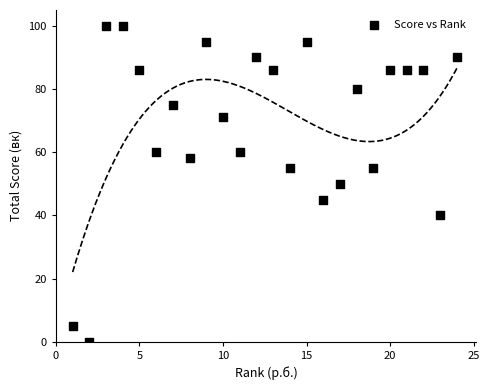

What is the range of Y values (max minus min)?

100